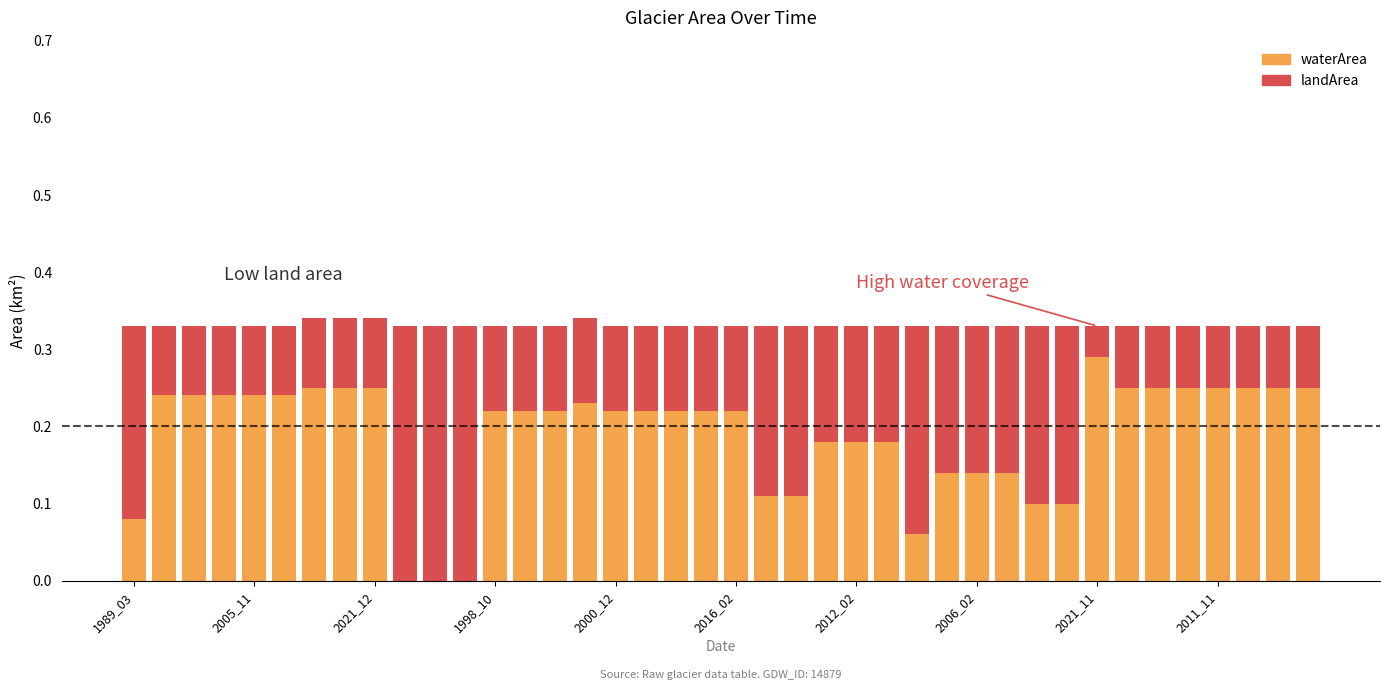

How many data points does each series have?

40